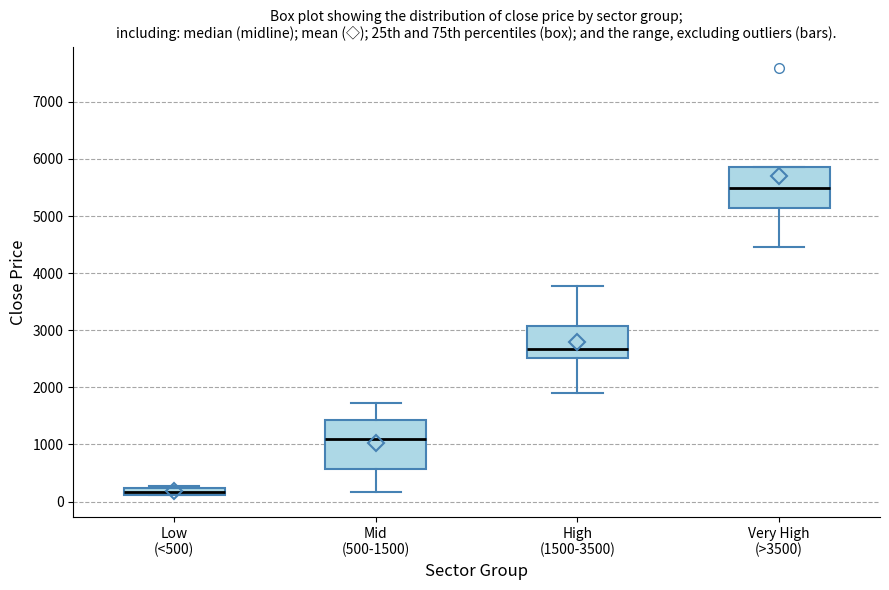

Where does the median line of the box for Very High (>3500) sit on the y-axis? The values are not printed on the chart, so give them approximately, as read against the axis.

5500